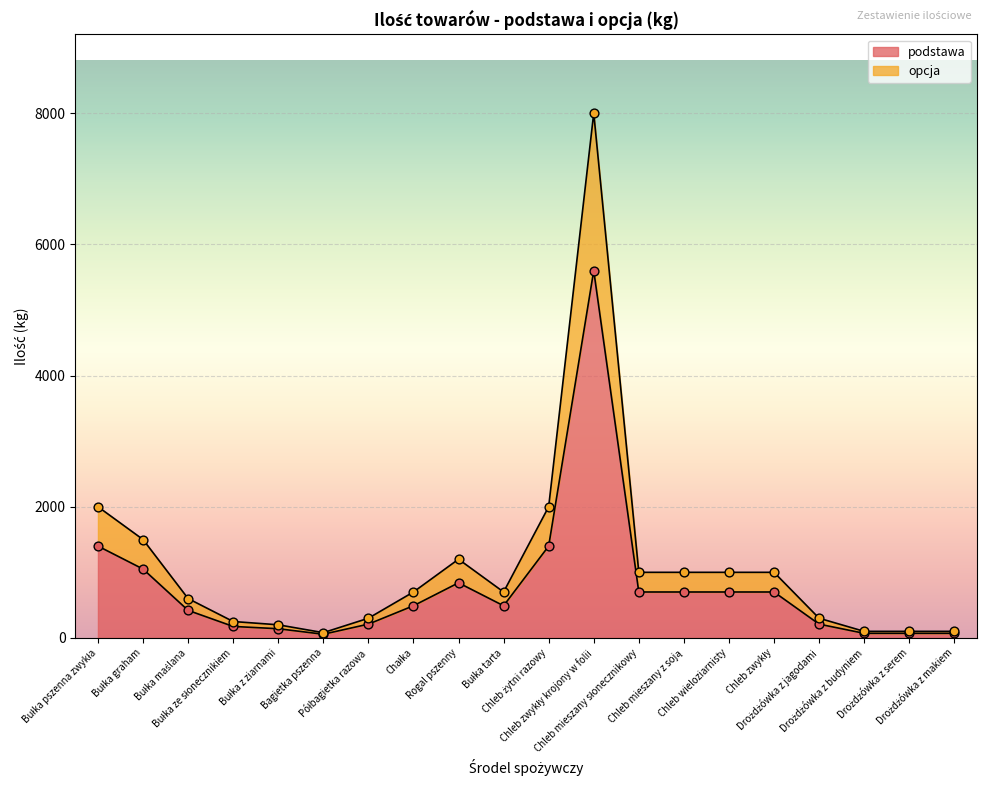

Which series has the widest spread of Y values?

opcja